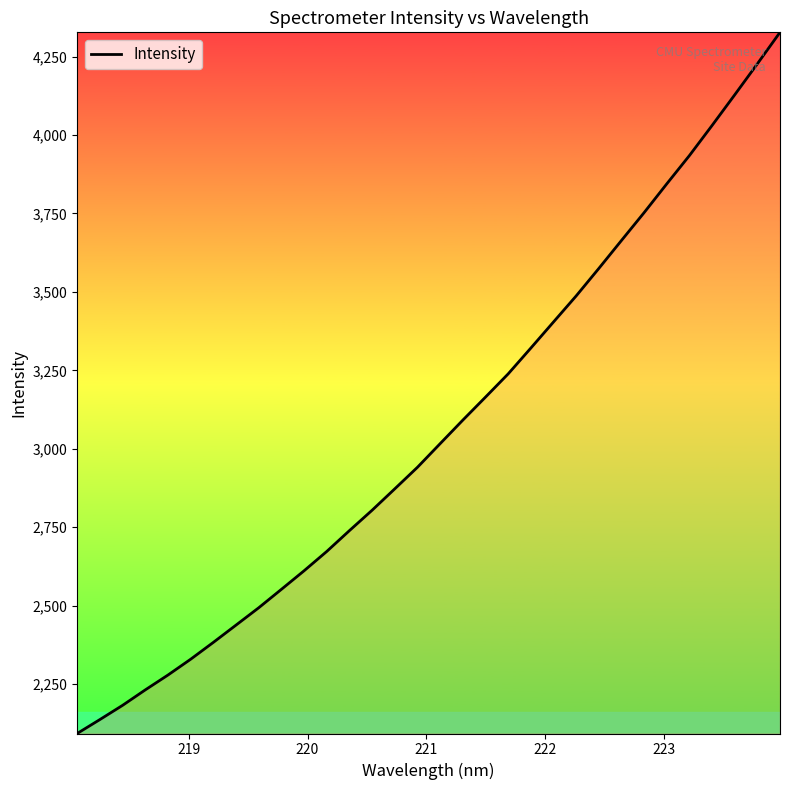

How many lines are shown in the chart?

1